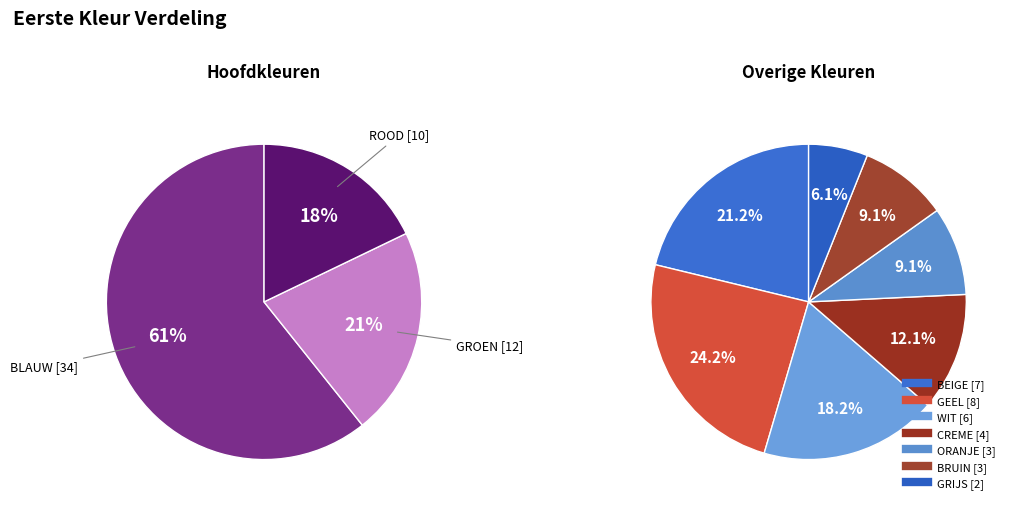

Is it true that GROEN is 4% of the pie?

False